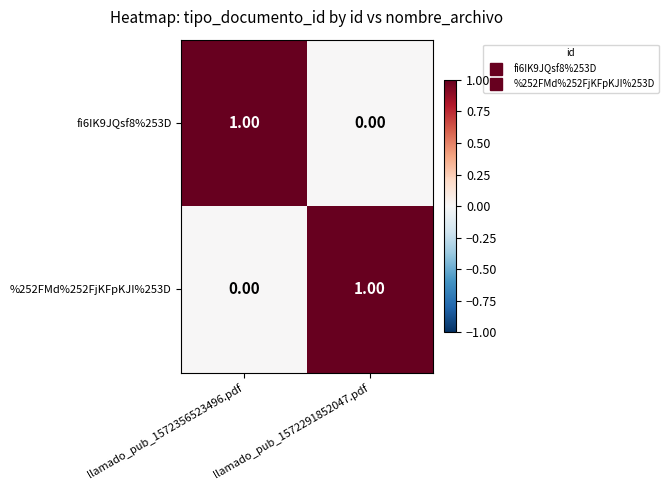

List the labels in order of %252FMd%252FjKFpKJI%253D value, smallest first.

llamado_pub_1572356523496.pdf, llamado_pub_1572291852047.pdf